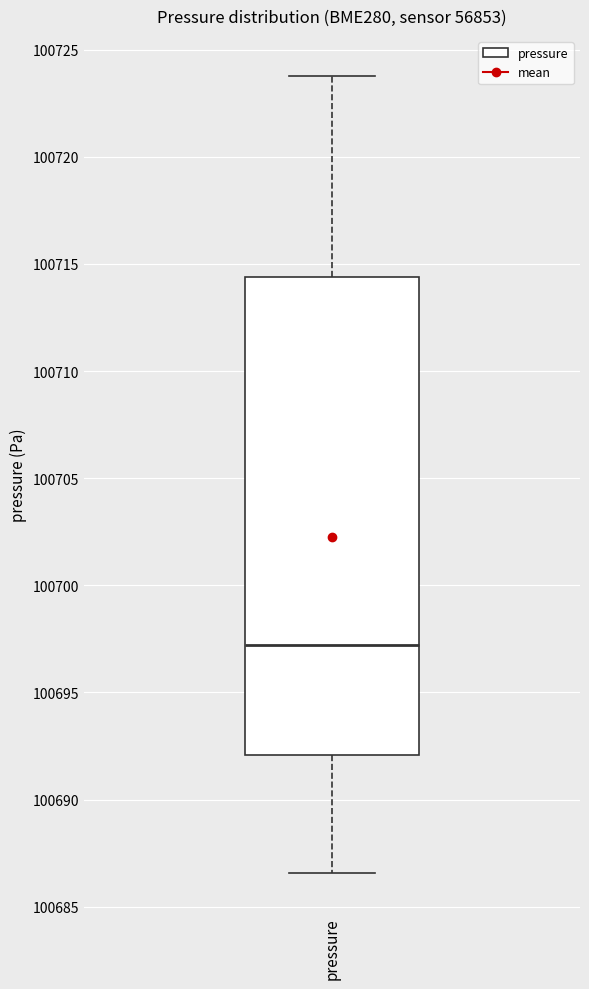

Transcribe this box plot: give where the median line is, the range the box spans, and where the two whiskers end, as read against the y-axis. The values are not printed on the chart, so give them approximately, as read against the axis.

median 100697.0, box 100692.0 to 100714.5, whiskers 100686.5 to 100724.0